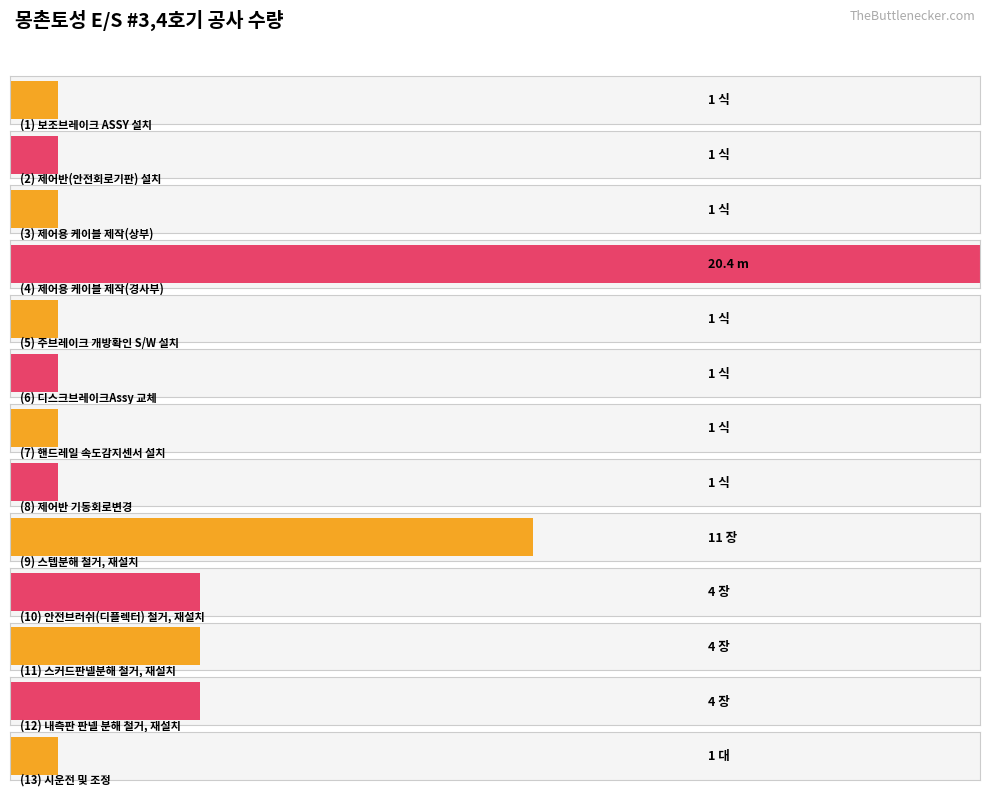

How many values exceed 1?

5